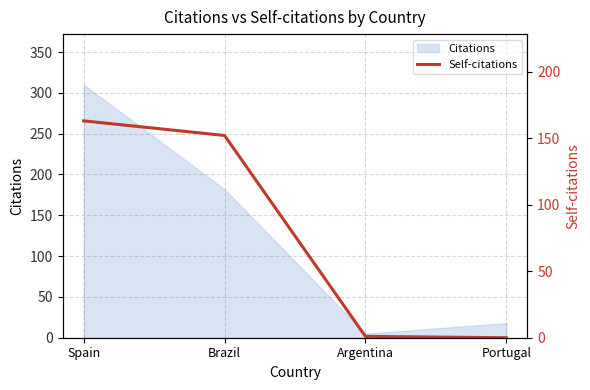

What is the difference between the maximum and second lowest values?

162